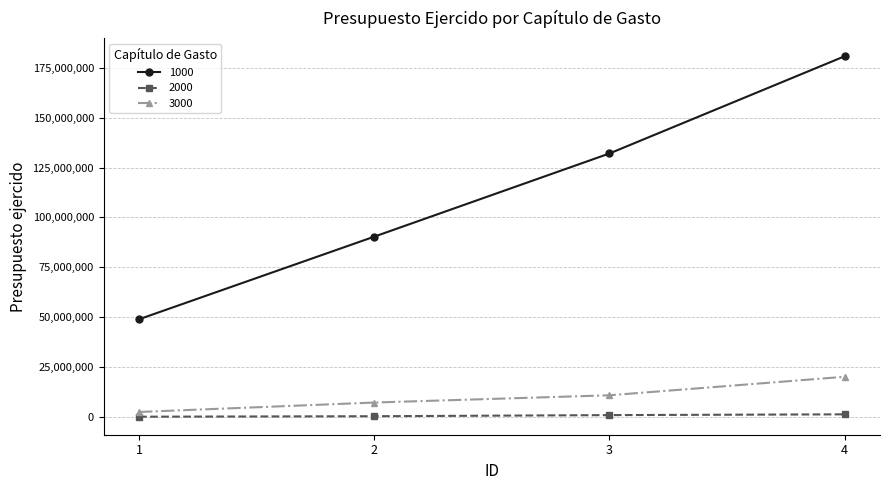

True or false: 3000 has more than 0 interior local peaks.

False